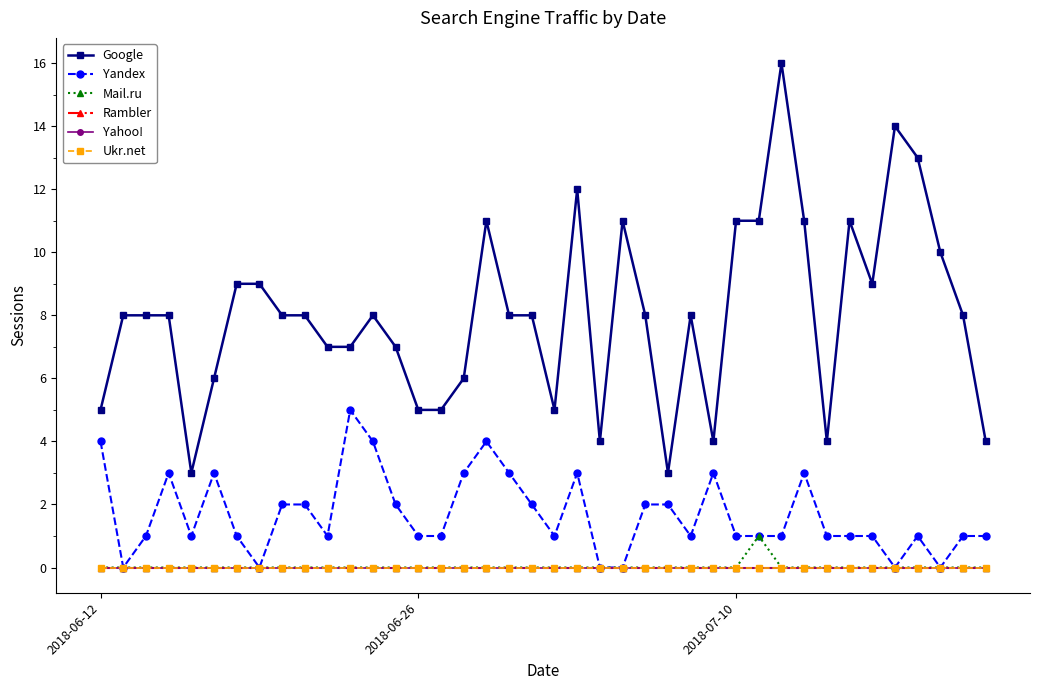

Is this an area chart (filled region under the line)?

No